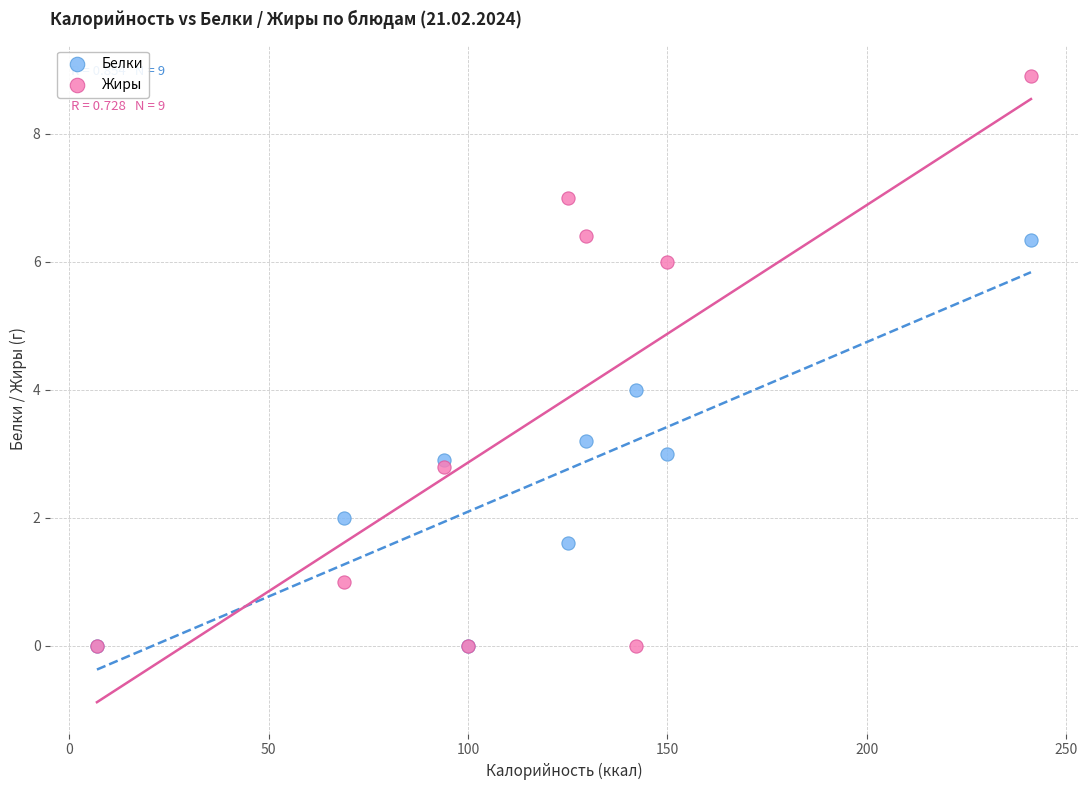

What are all the series names shown in the legend?

Белки, Жиры